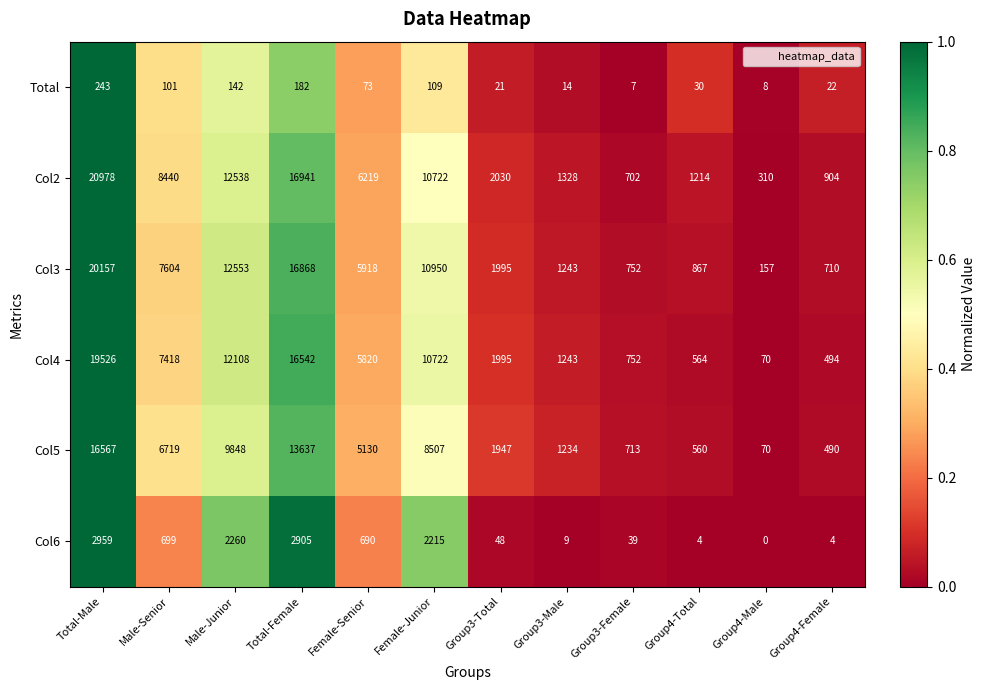

List the labels in order of Col3 value, largest first.

Total-Male, Total-Female, Male-Junior, Female-Junior, Male-Senior, Female-Senior, Group3-Total, Group3-Male, Group4-Total, Group3-Female, Group4-Female, Group4-Male